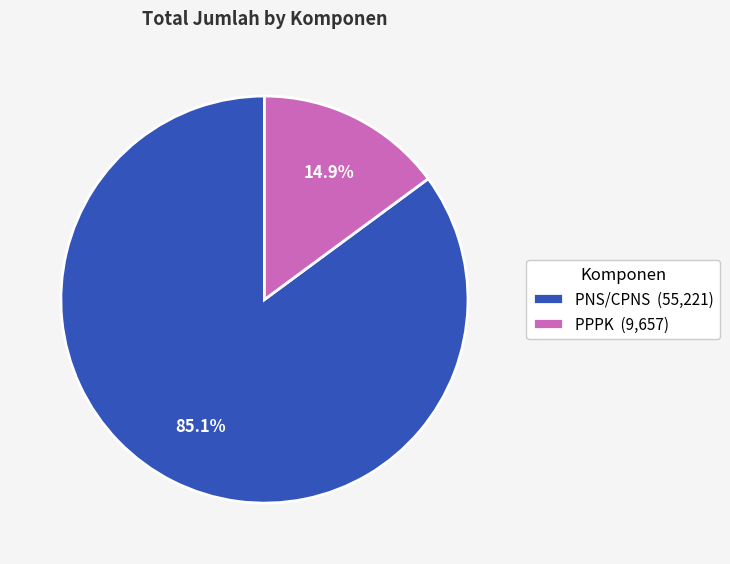

To the nearest percent, what is the average slice percentage?

50%